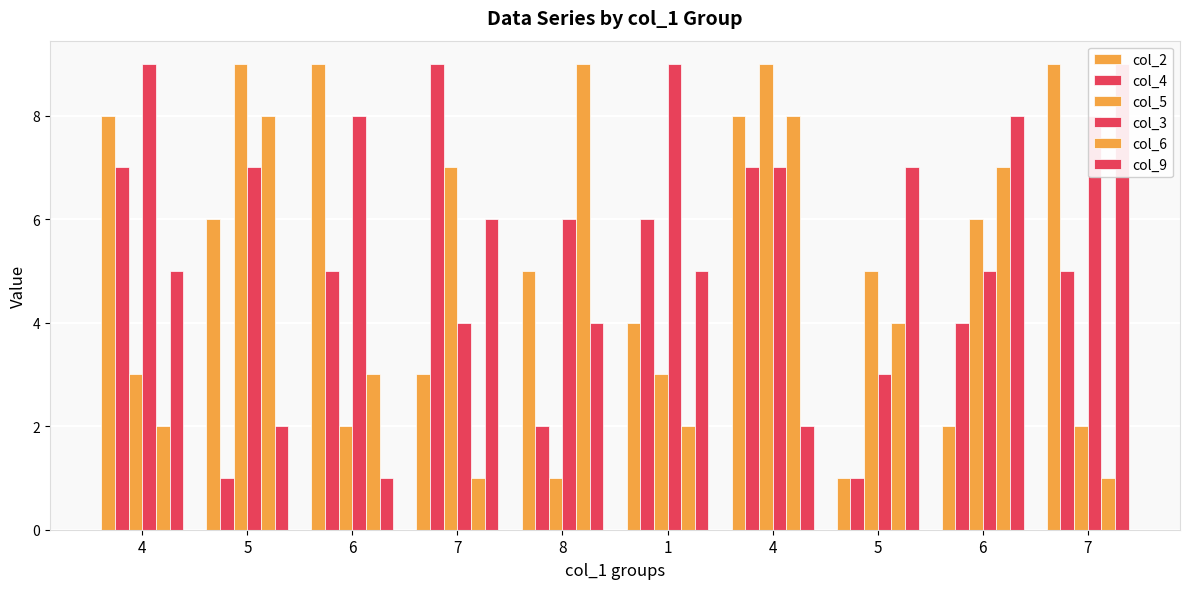

True or false: col_6 has a value of 2 at 4.

True